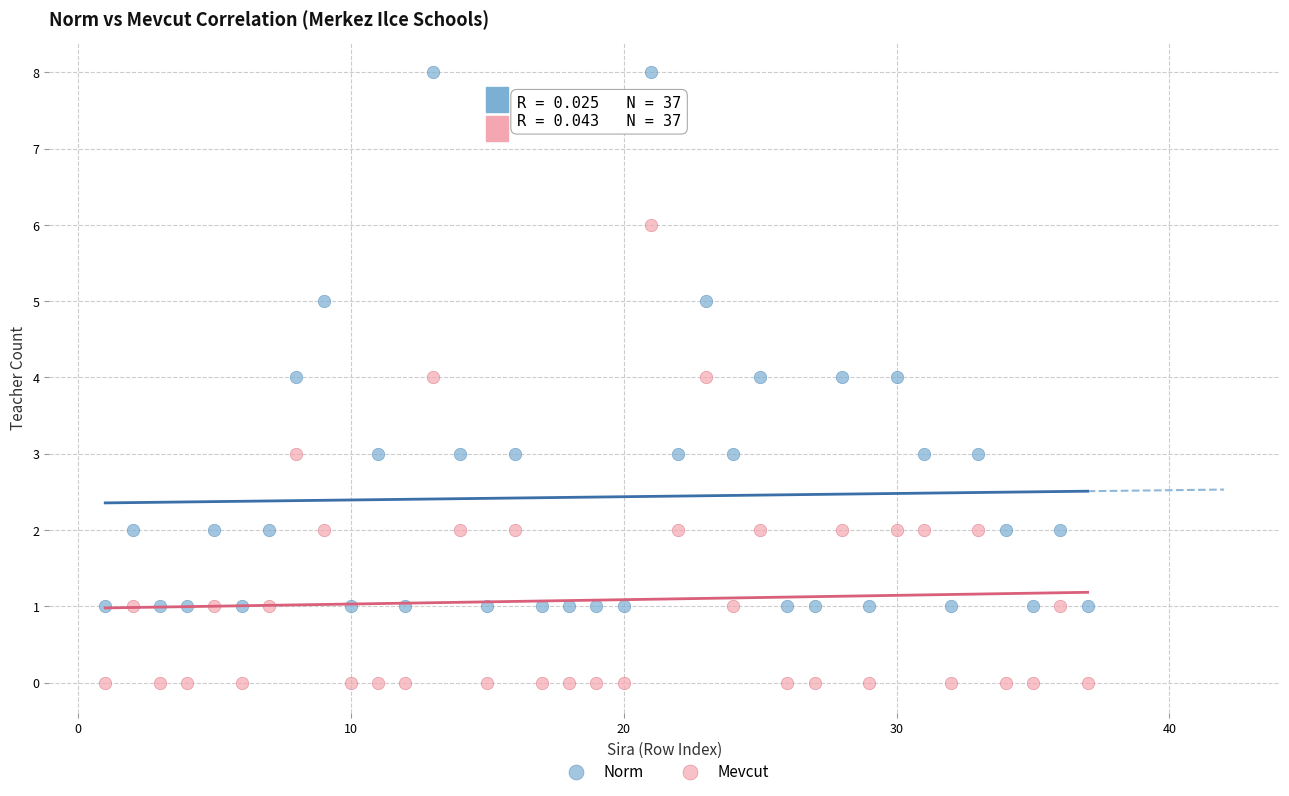

Across all data points, what is the range of Y values (max minus min)?

8